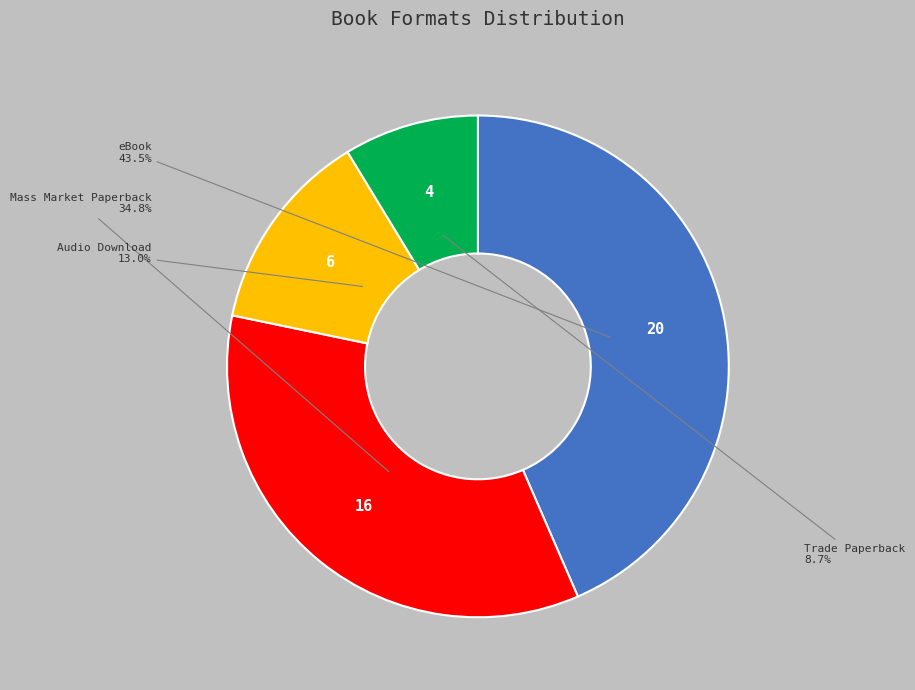

Does any single category account for the majority?

No